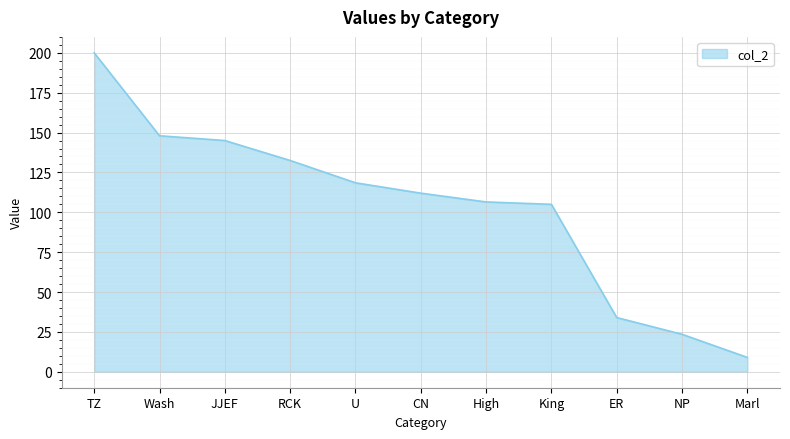

What is the change in value from JJEF to King?

-40.0